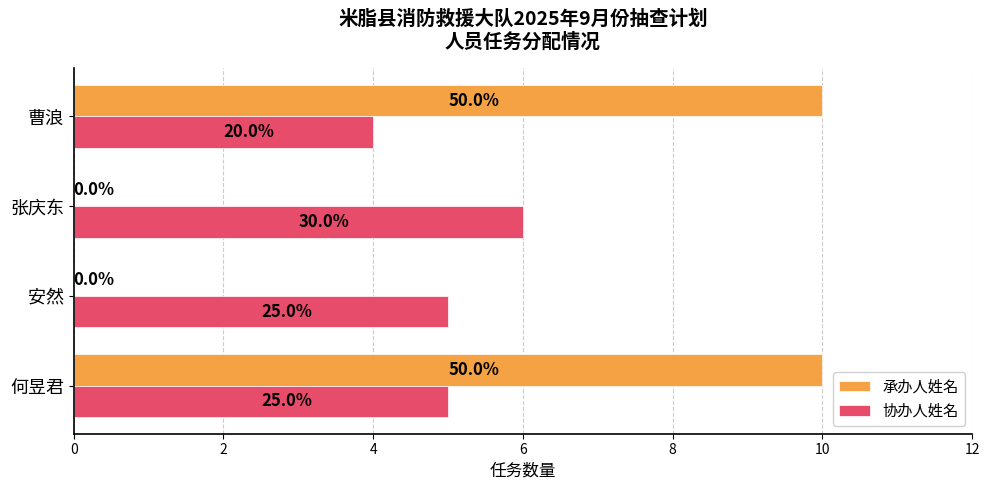

What are all the series names shown in the legend?

承办人姓名, 协办人姓名